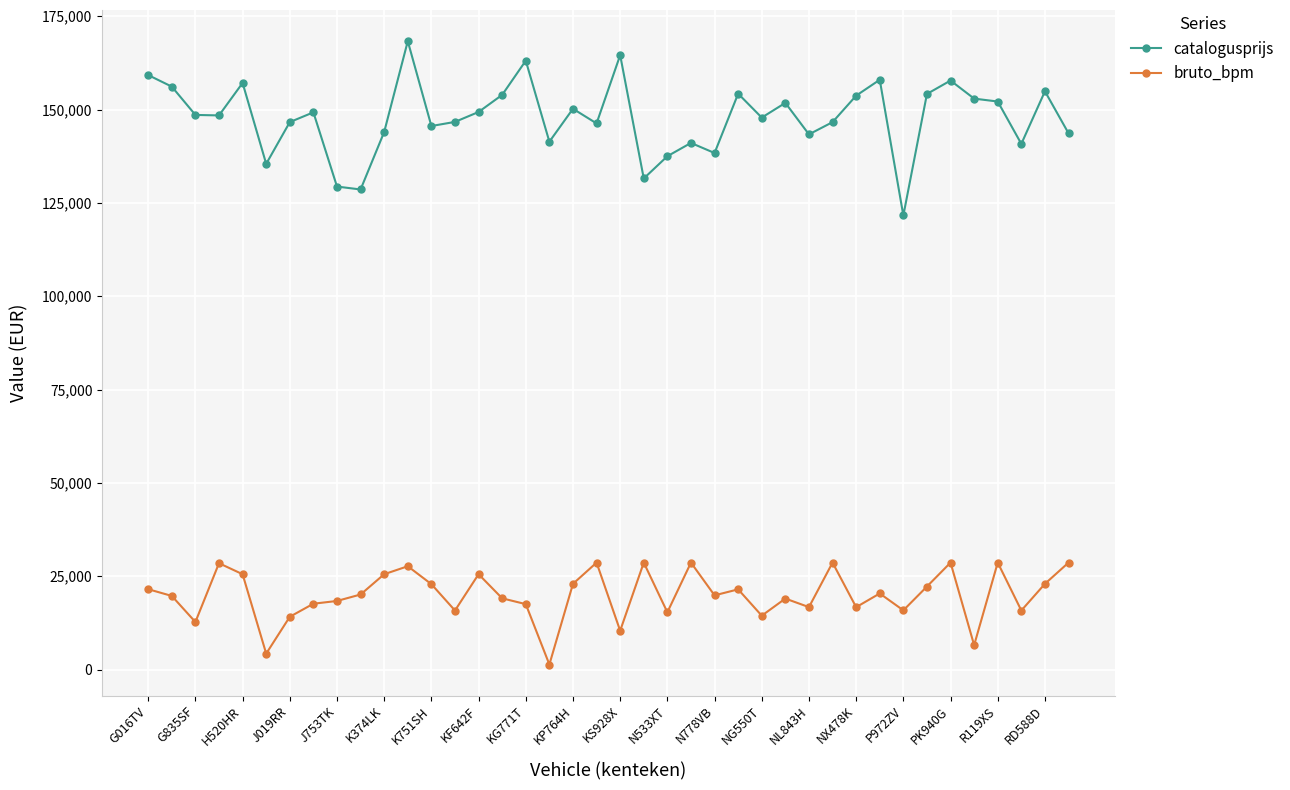

Which series has the largest total across all categories?

catalogusprijs